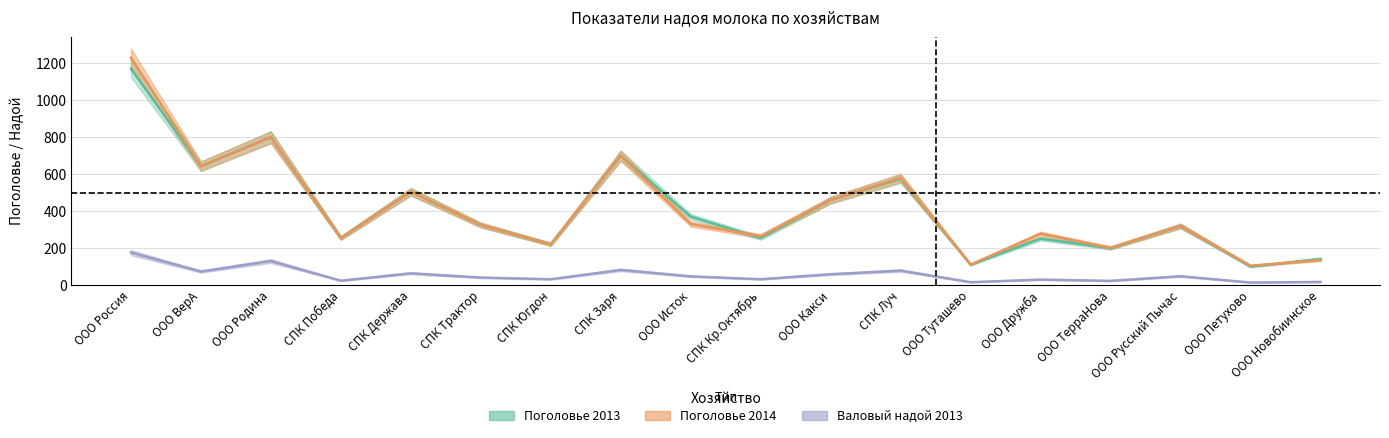

Which has a higher value, СПК Победа or СПК Держава?

СПК Держава